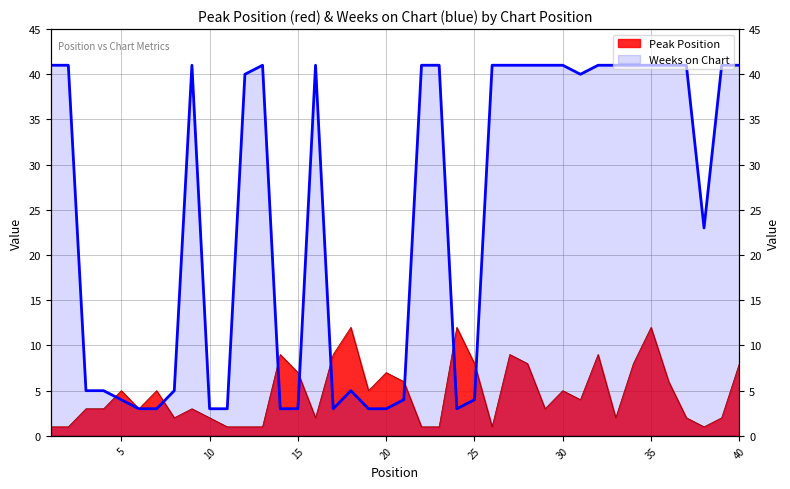

How many values in the Peak Position series are below 4?

20